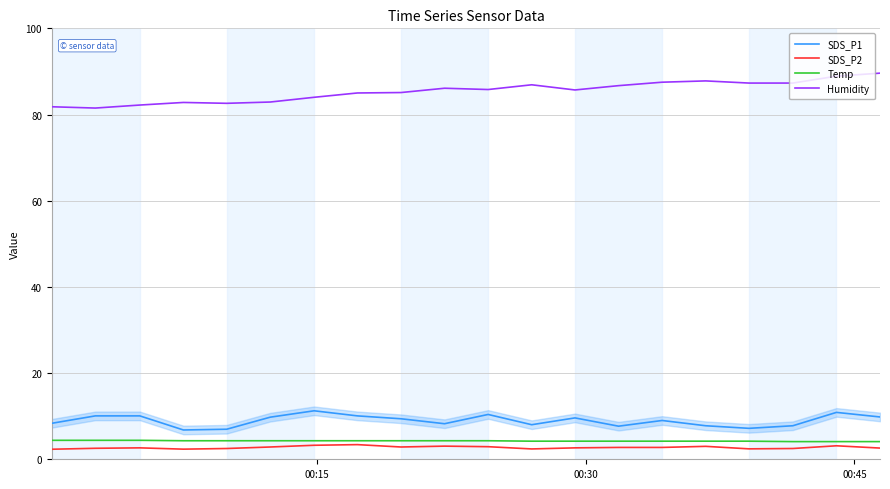

True or false: Temp and Humidity cross at least once.

False